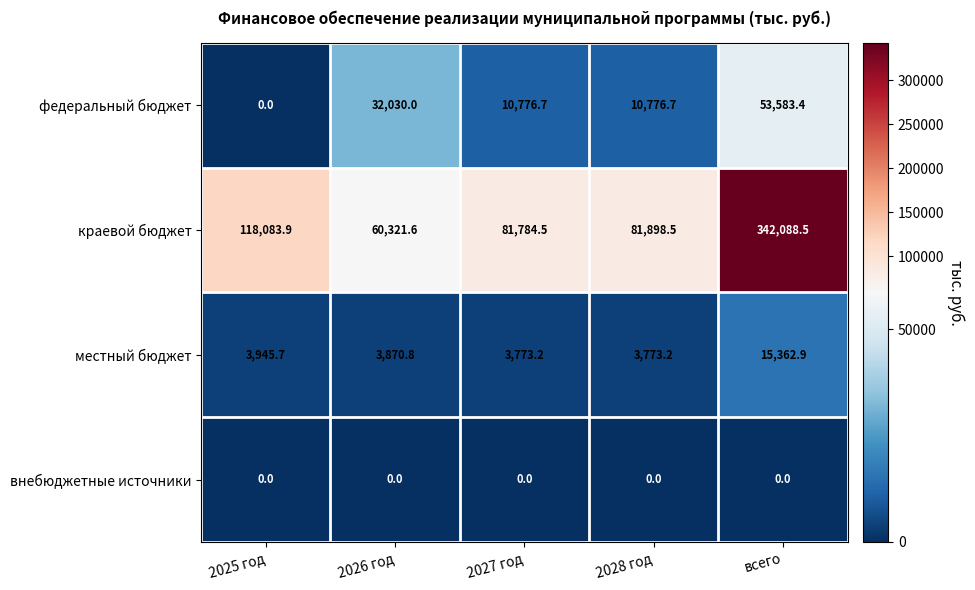

What is the difference between the second highest and second lowest values in the местный бюджет series?

172.5